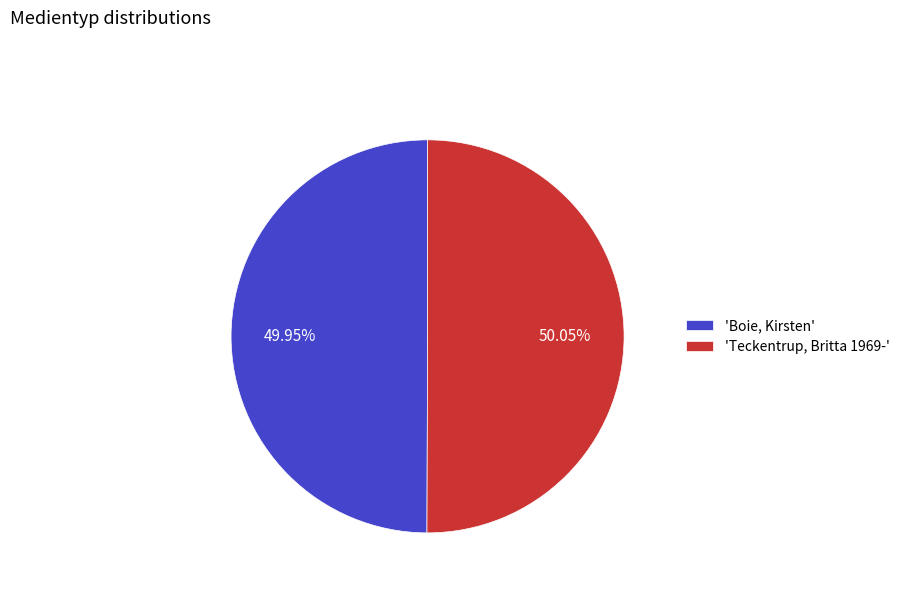

What is the ratio of the value at 'Teckentrup, Britta 1969-' to the value at 'Boie, Kirsten'?

1.0